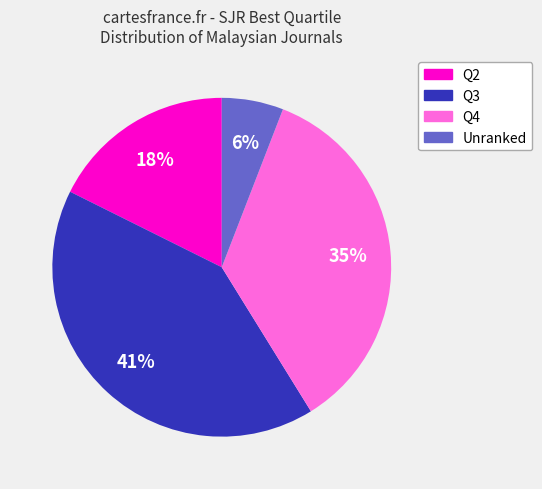

To the nearest percent, what is the average slice percentage?

25%